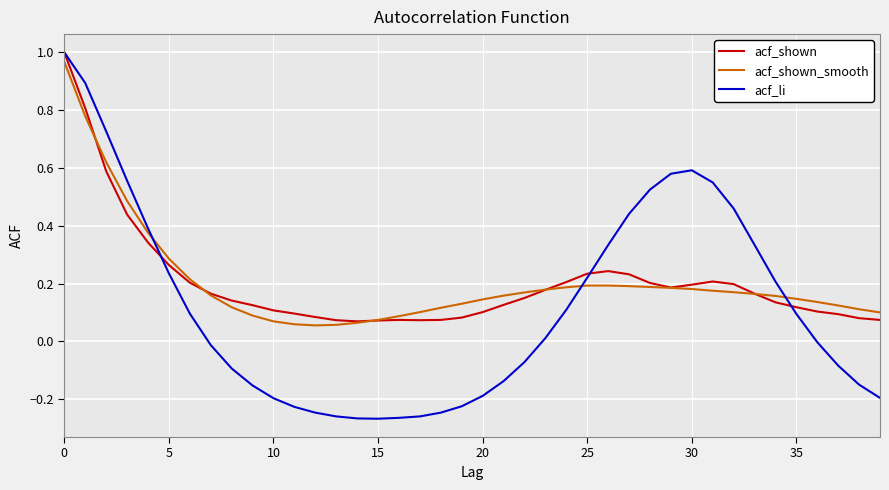

Which series has the largest range (max minus min)?

acf_li